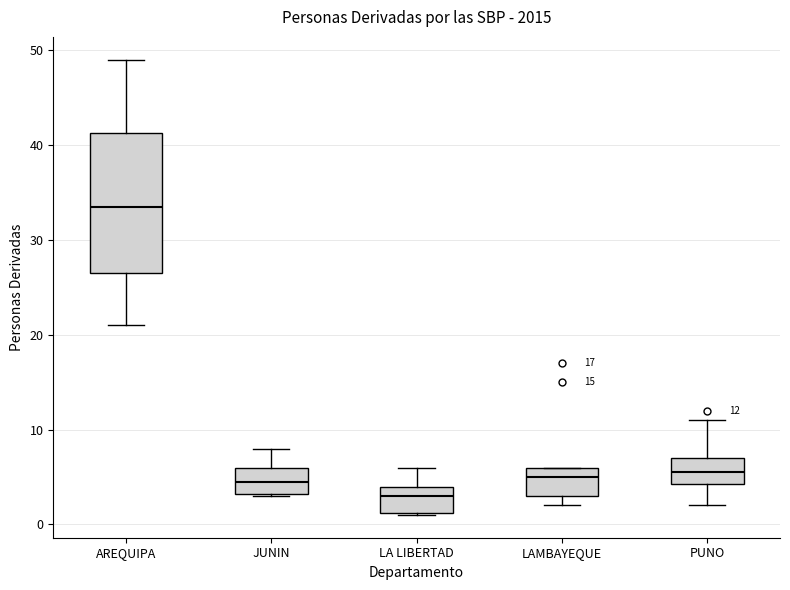

Which box is the tallest, from its lower edge to its upper edge?

AREQUIPA